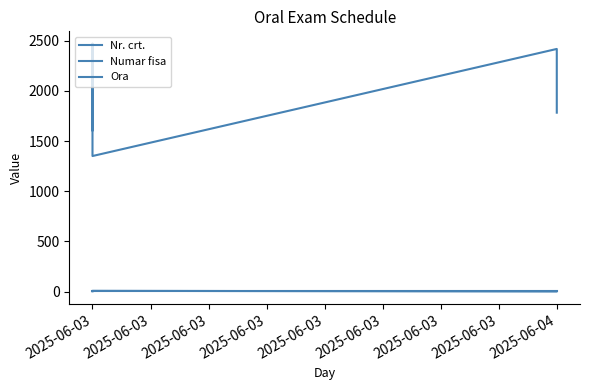

At which label does Nr. crt. first exceed 5?

2025-06-03